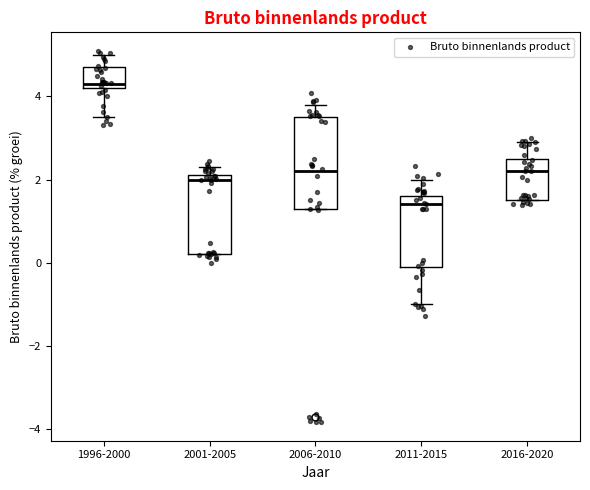

Where does the upper whisker of the box for 2016-2020 end on the y-axis? The values are not printed on the chart, so give them approximately, as read against the axis.

3.0